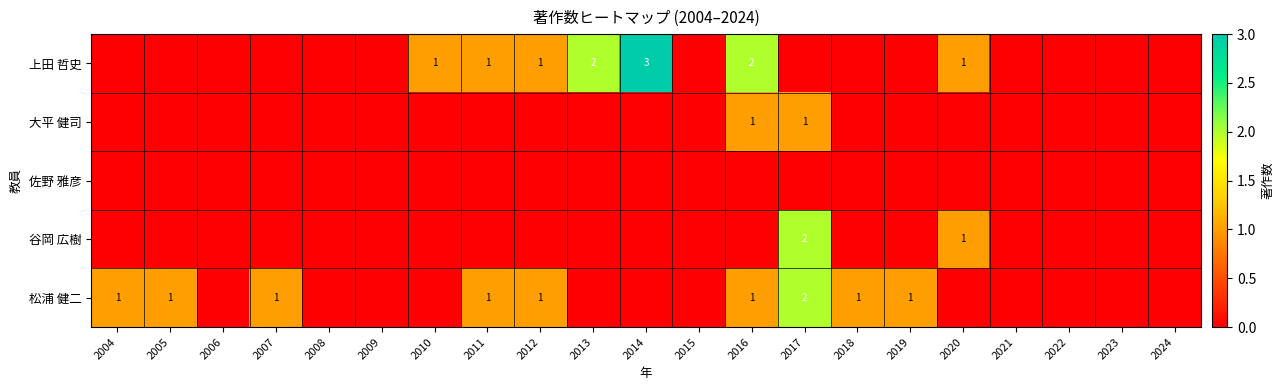

Where is 佐野 雅彦 nearest to the value 0?

2004